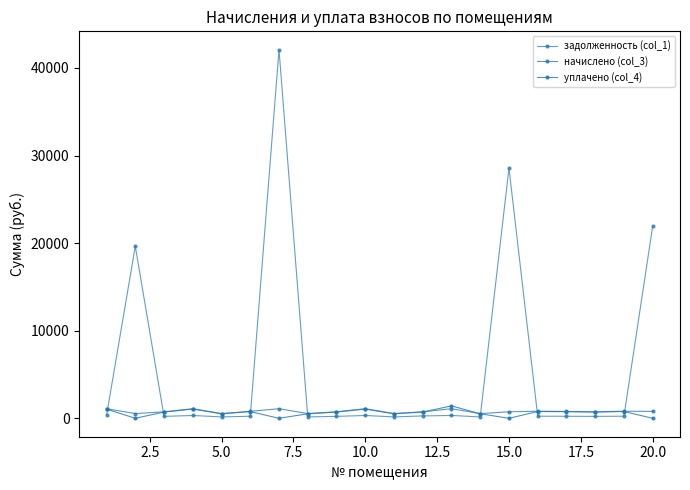

Which series has the largest total across all categories?

задолженность (col_1)